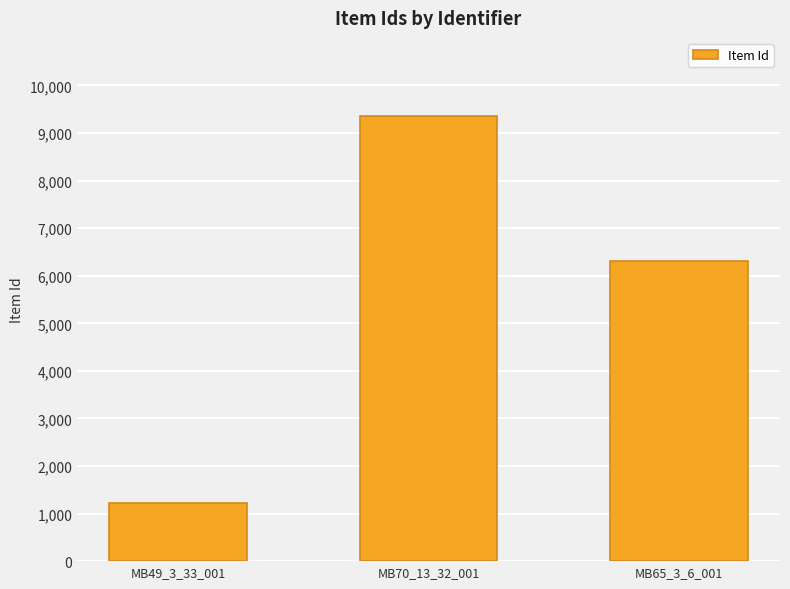

What is the value of the 1st bar from the left?

1215